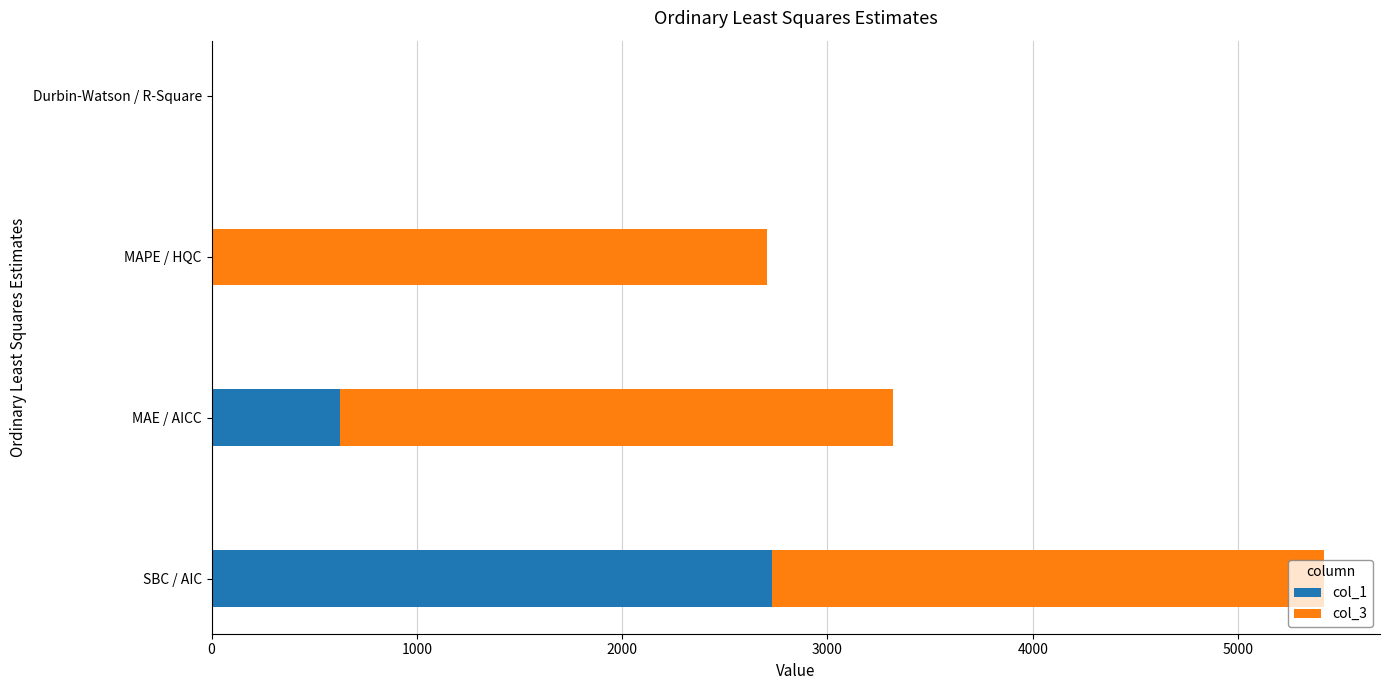

The value of col_1 at SBC / AIC is 1104.0. True or false?

False